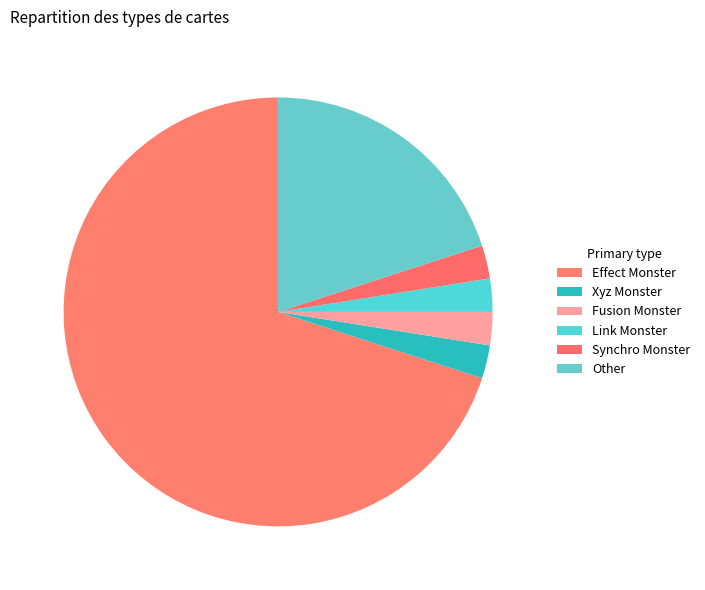

How many segments does this pie chart have?

6